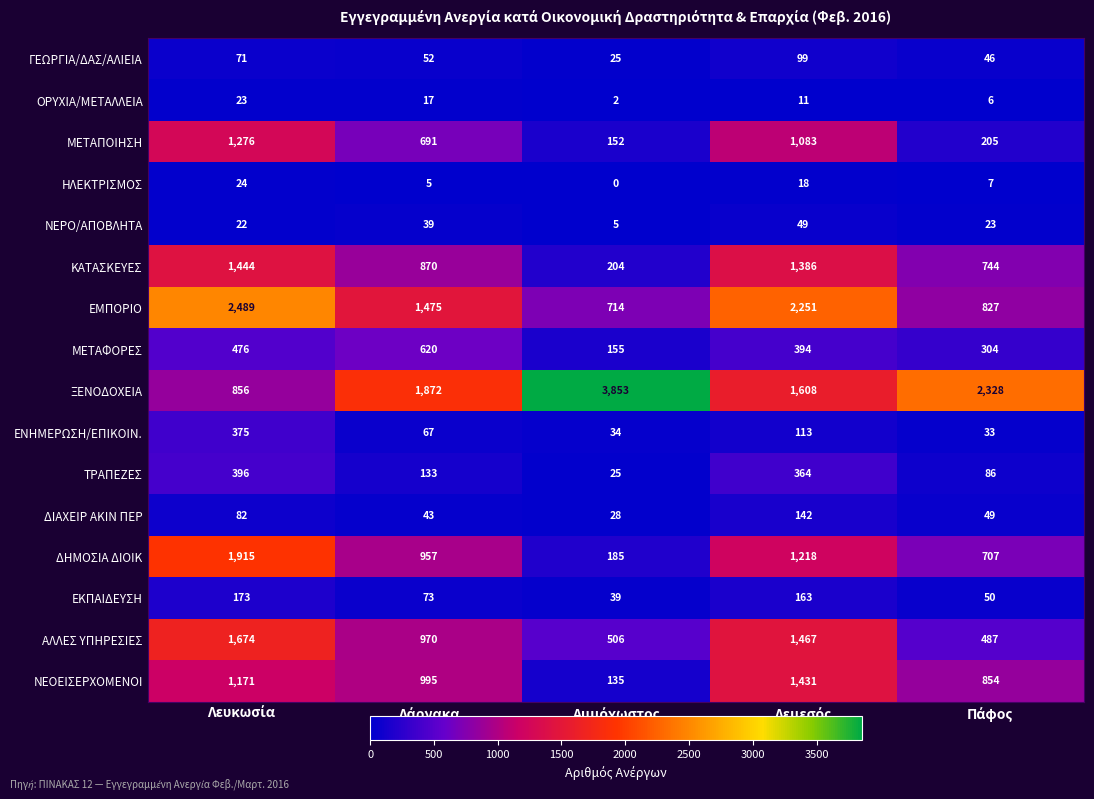

Which series has the widest spread of values?

ΞΕΝΟΔΟΧΕΙΑ